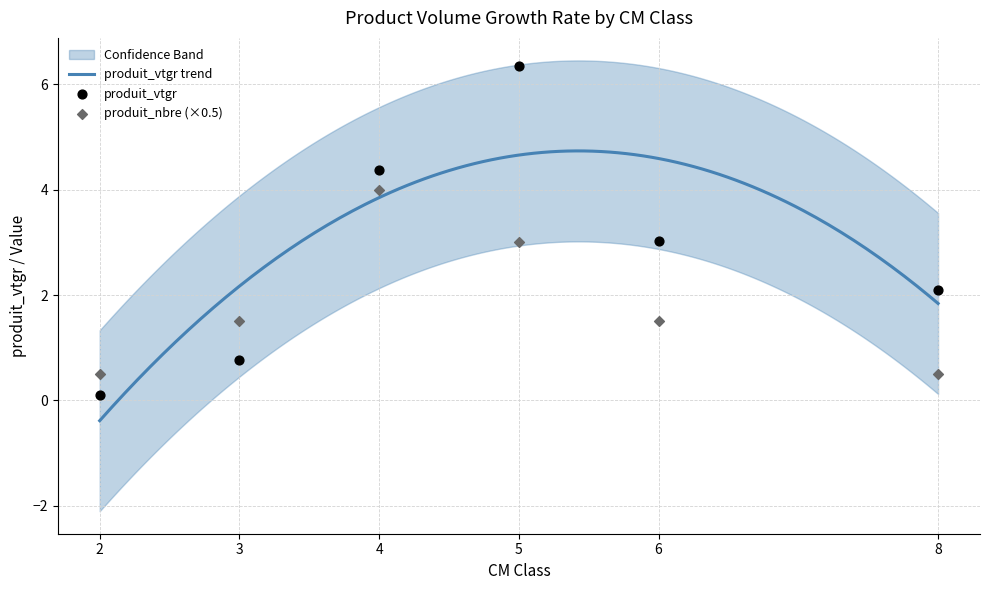

At which category is the sum across all series the highest?

5